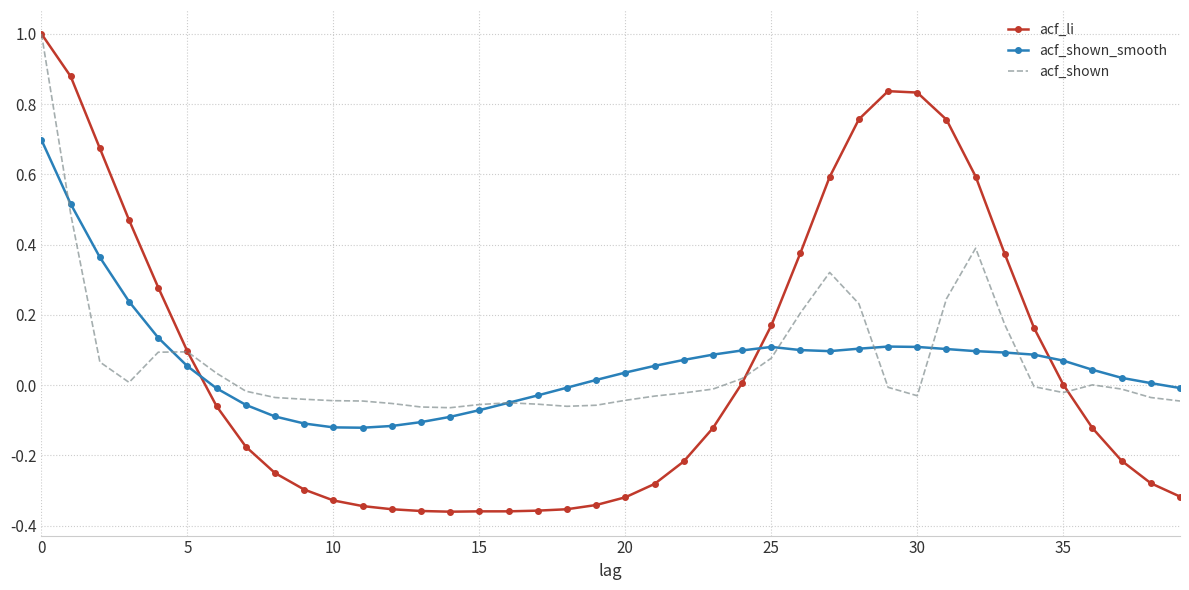

Which series has the largest range (max minus min)?

acf_li